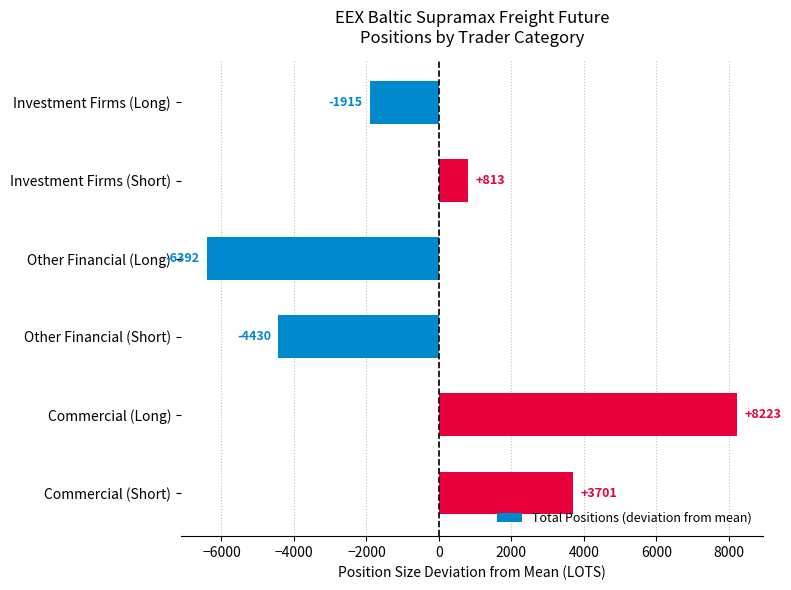

Rank the categories by value from highest to lowest.

Commercial (Long), Commercial (Short), Investment Firms (Short), Investment Firms (Long), Other Financial (Short), Other Financial (Long)